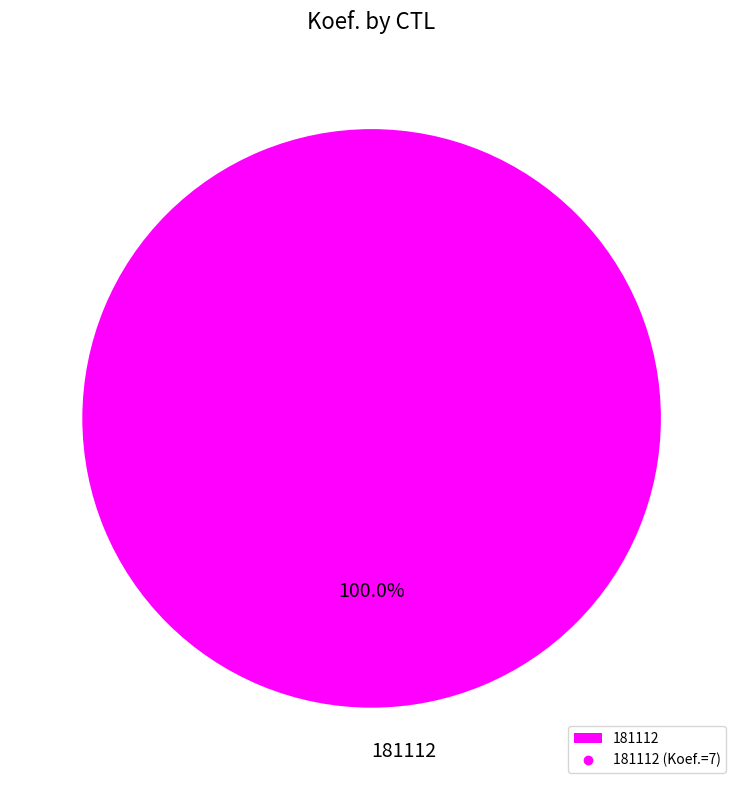

Does 181112 represent more than half of the total?

Yes